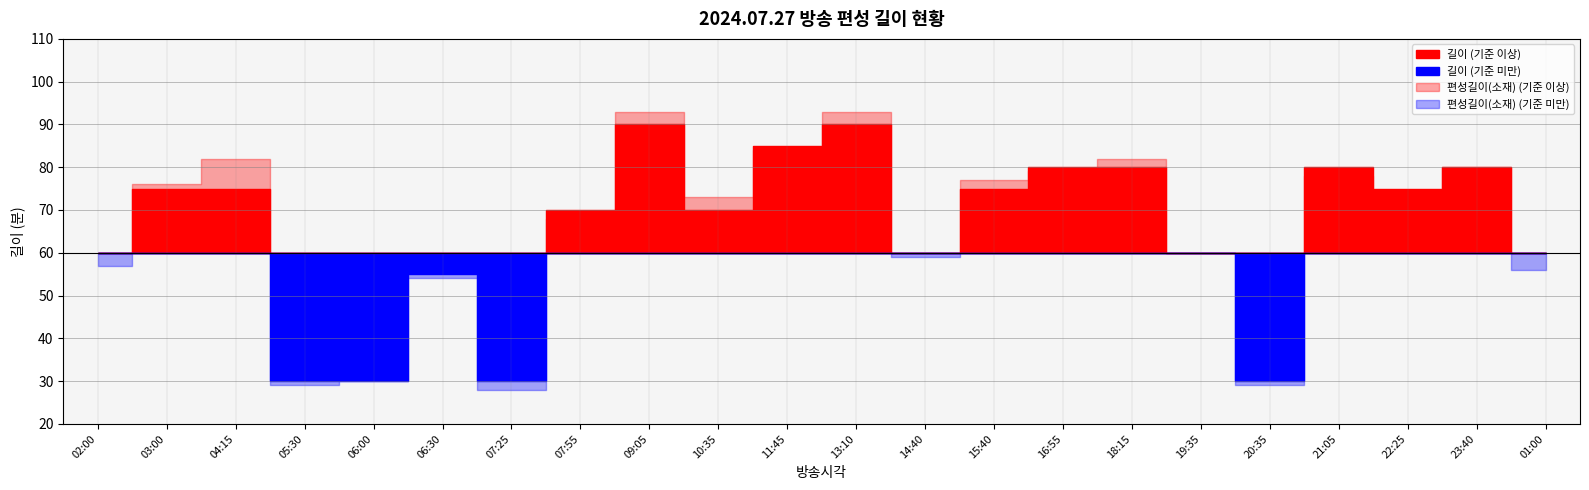

True or false: 편성길이(소재) and 길이 cross at least once.

True